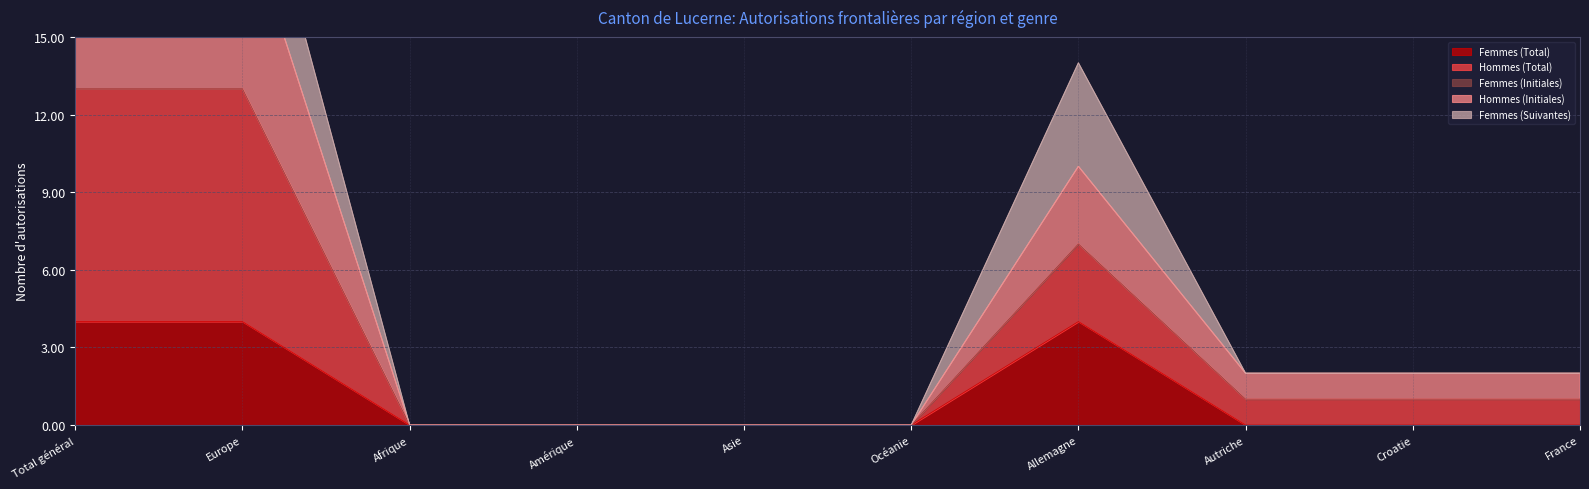

How many interior local peaks does the Hommes (Initiales) series have?

1